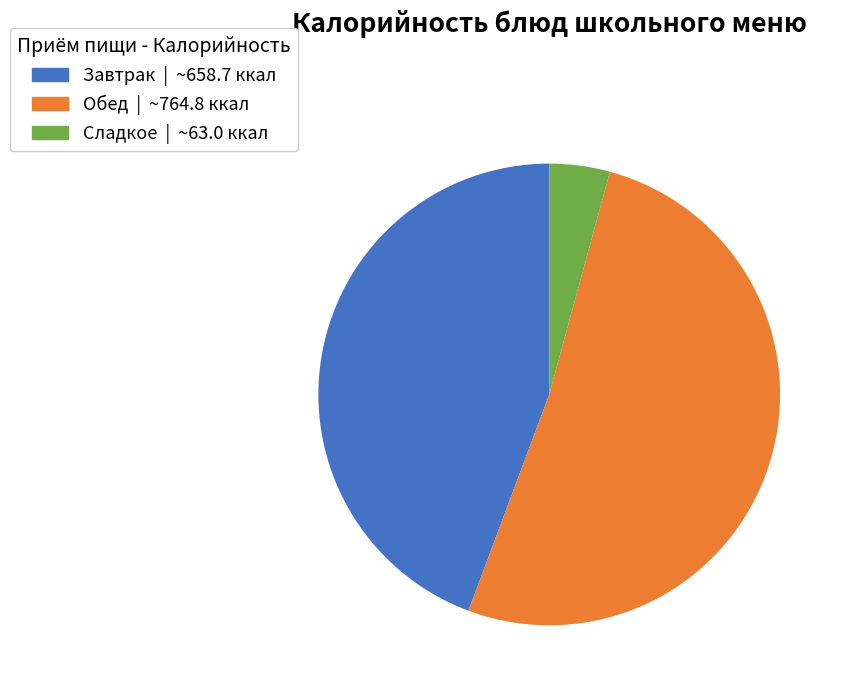

Is there any slice that represents more than half of the pie?

Yes